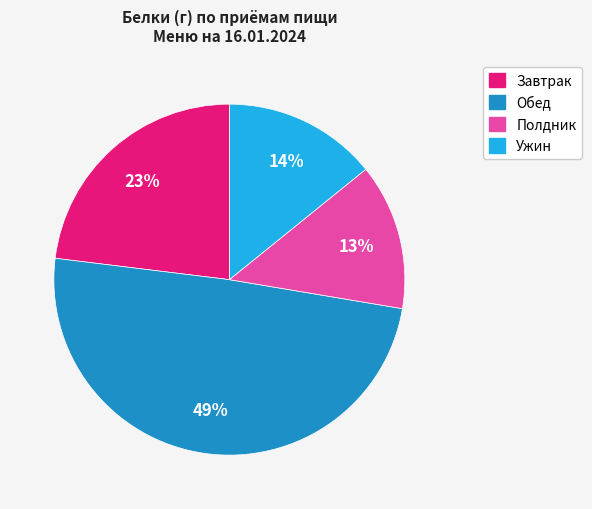

To the nearest percent, what is the difference between the largest and smallest slice percentages?

36%